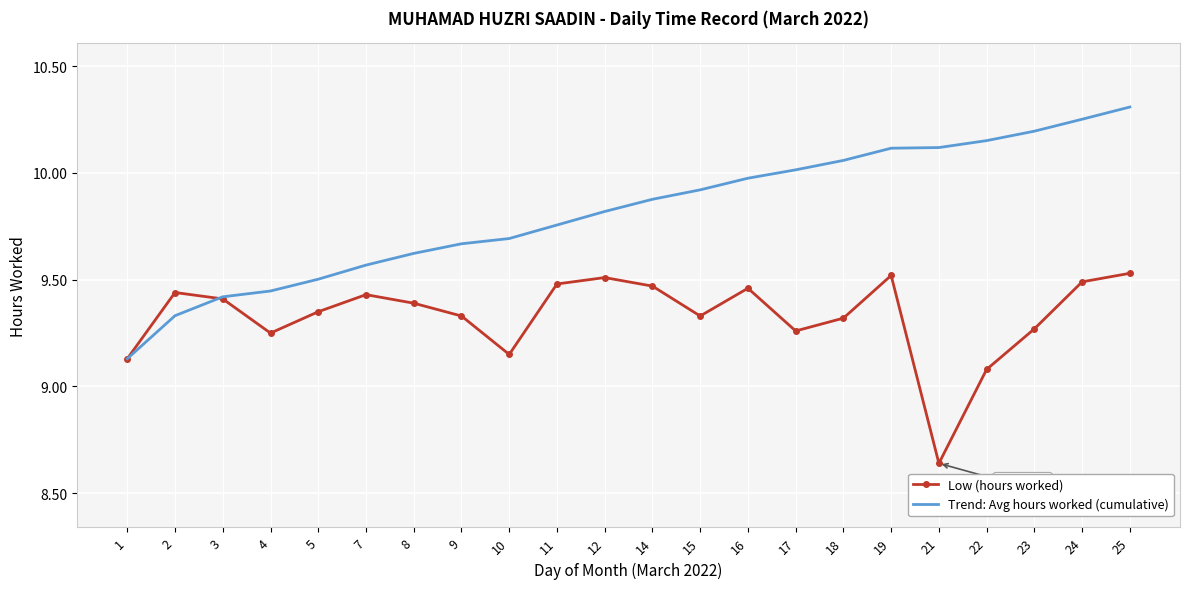

What is the sum of all Trend: Avg hours worked (cumulative) values?

215.9